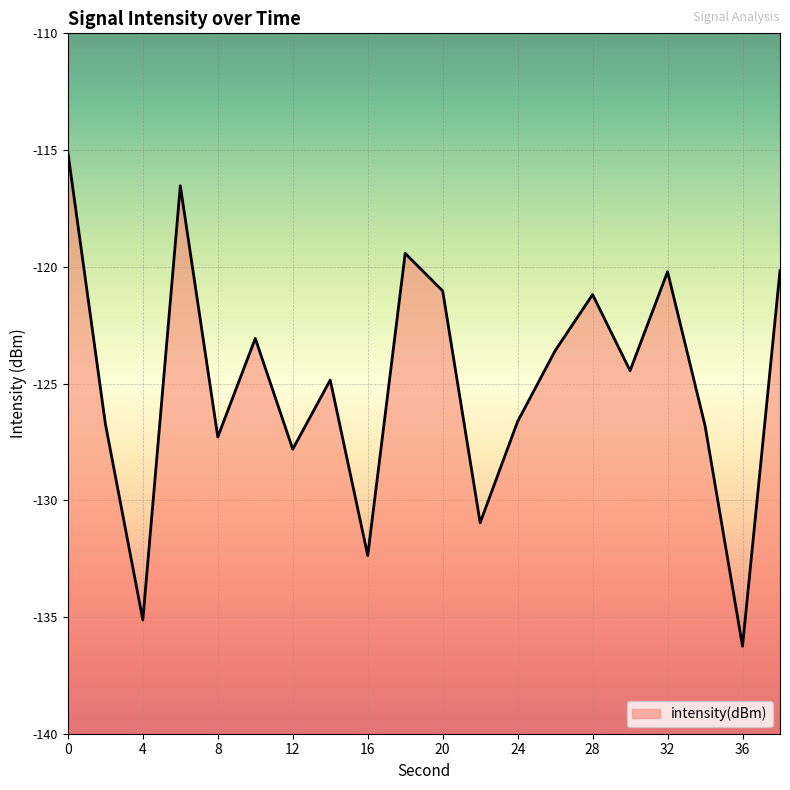

Rank the categories by value from highest to lowest.

0, 6, 18, 38, 32, 20, 28, 10, 26, 30, 14, 24, 2, 34, 8, 12, 22, 16, 4, 36